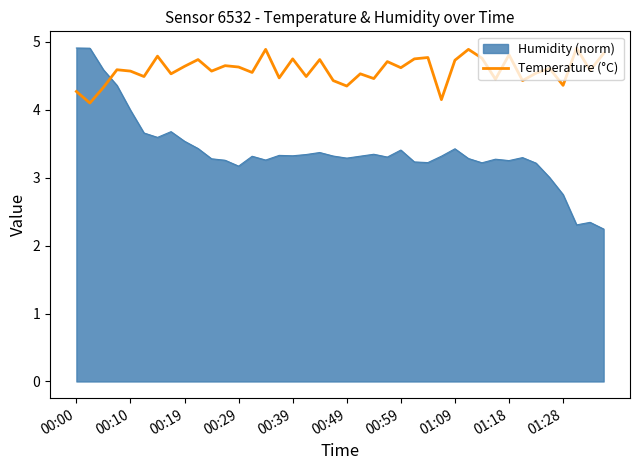

What is the highest value of the Temperature (°C) series?

4.9